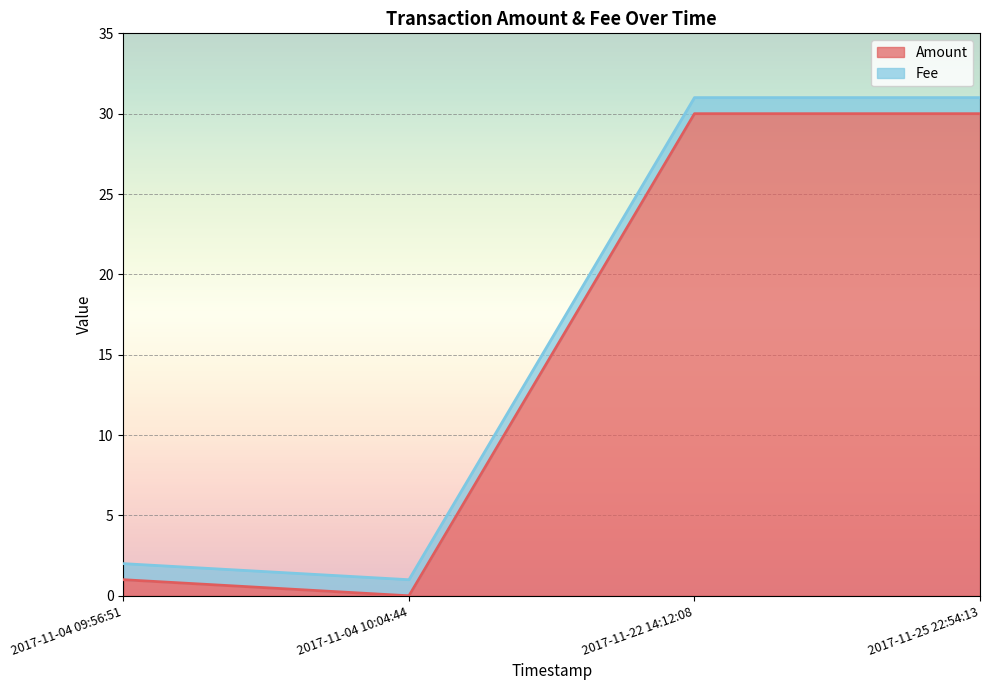

What is the difference between the maximum and minimum values?

30